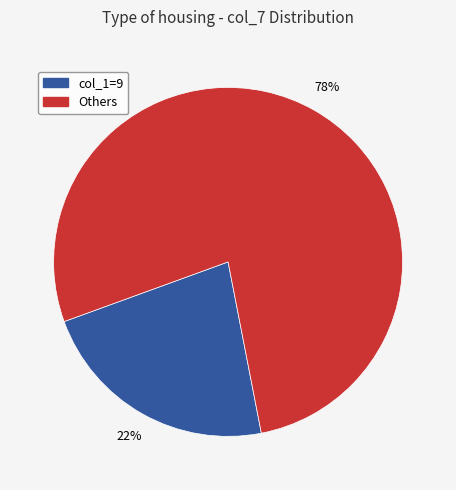

Combined, do Others and col_1=9 account for over 50%?

Yes